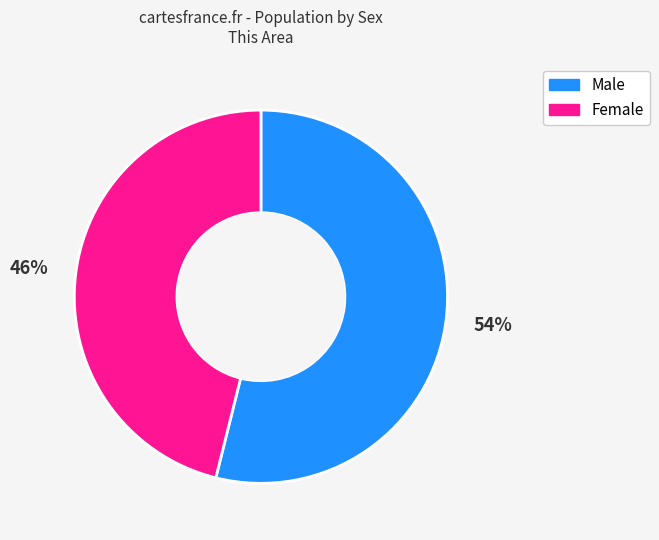

Approximately how many times larger is the value at Male compared to Female?

1.2